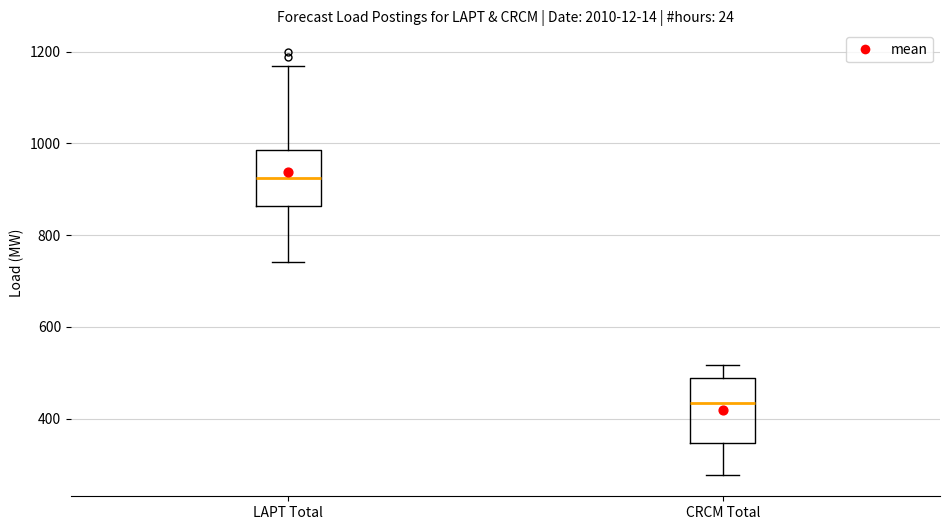

Reading left to right, transcribe this box plot: for each box, give where its median line is, the range the box spans, and where its two whiskers end, as read against the y-axis. The values are not printed on the chart, so give them approximately, as read against the axis.

LAPT Total: median 920, box 860 to 980, whiskers 740 to 1160
CRCM Total: median 440, box 340 to 480, whiskers 280 to 520